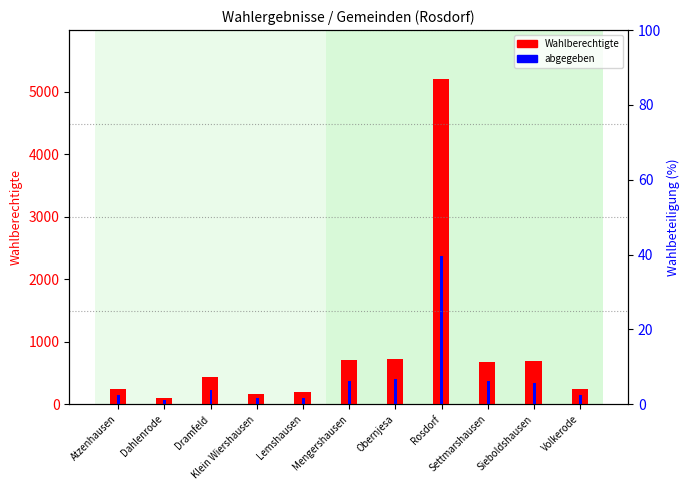

List the series in order of their overall mean, highest first.

Wahlberechtigte, abgegeben